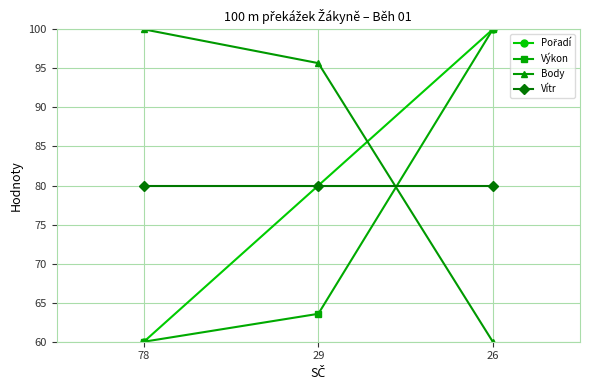

The Body series shows 160.8 at 78. True or false?

False